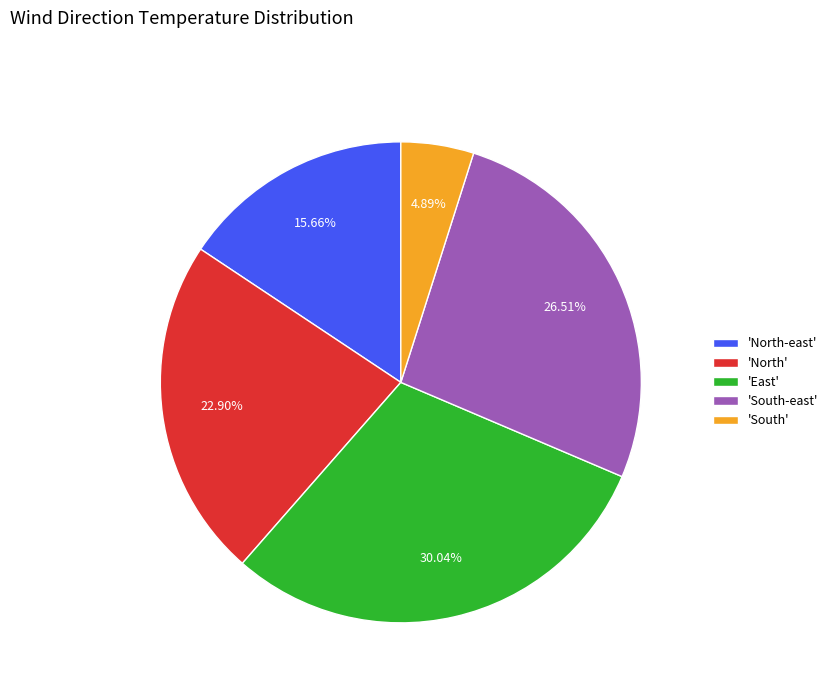

What is the smallest slice in the pie chart?

'South'